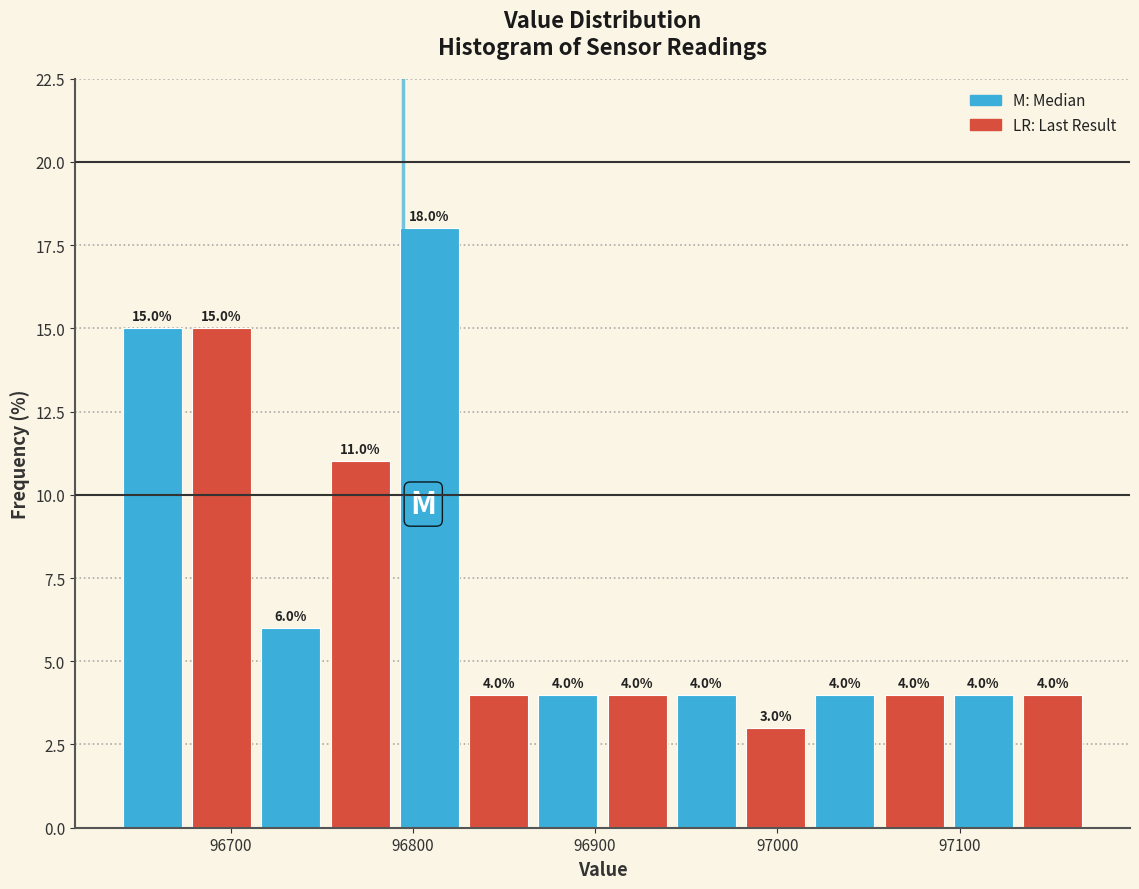

Around what value on the x-axis is the tallest bar? Give the approximate position of its centre, as read against the axis.

96810